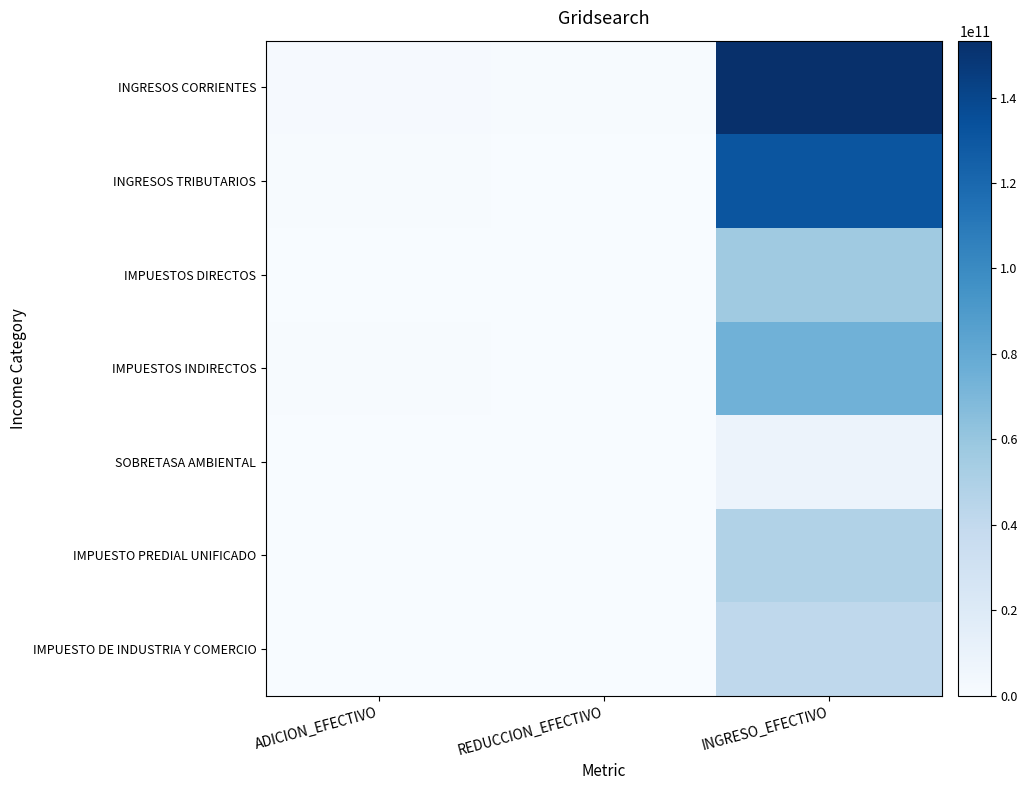

Reading right to left, transcribe all the data shown in this chart.

INGRESOS CORRIENTES: INGRESO_EFECTIVO=153324555575.2	REDUCCION_EFECTIVO=923119948.0	ADICION_EFECTIVO=1290744355.9
INGRESOS TRIBUTARIOS: INGRESO_EFECTIVO=131326167665.4	REDUCCION_EFECTIVO=0.0	ADICION_EFECTIVO=825391931.6
IMPUESTOS DIRECTOS: INGRESO_EFECTIVO=56725010698.7	REDUCCION_EFECTIVO=0.0	ADICION_EFECTIVO=91726971.8
IMPUESTOS INDIRECTOS: INGRESO_EFECTIVO=74601156966.6	REDUCCION_EFECTIVO=0.0	ADICION_EFECTIVO=733664959.9
SOBRETASA AMBIENTAL: INGRESO_EFECTIVO=8515436301.2	REDUCCION_EFECTIVO=0.0	ADICION_EFECTIVO=14715146.6
IMPUESTO PREDIAL UNIFICADO: INGRESO_EFECTIVO=48209574397.5	REDUCCION_EFECTIVO=0.0	ADICION_EFECTIVO=77011825.2
IMPUESTO DE INDUSTRIA Y COMERCIO: INGRESO_EFECTIVO=41713316058.2	REDUCCION_EFECTIVO=0.0	ADICION_EFECTIVO=124030842.0